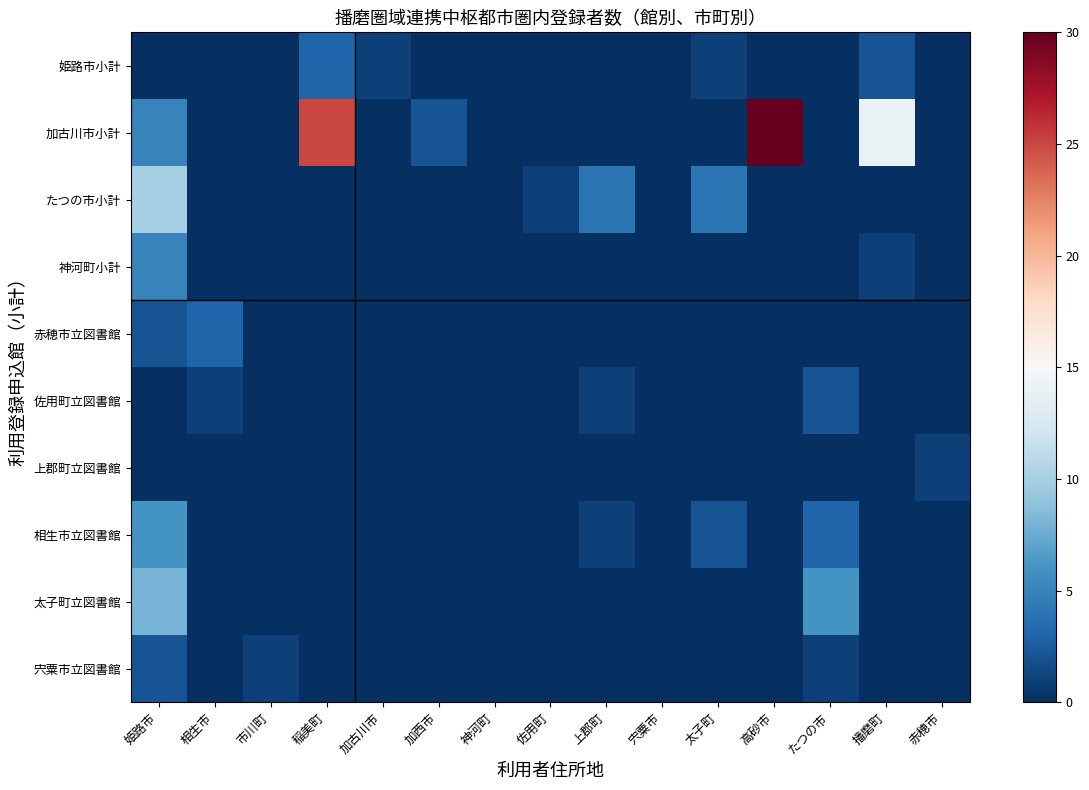

List the series in order of their peak value, highest first.

加古川市小計, たつの市小計, 太子町立図書館, 相生市立図書館, 神河町小計, 姫路市小計, 赤穂市立図書館, 佐用町立図書館, 宍粟市立図書館, 上郡町立図書館